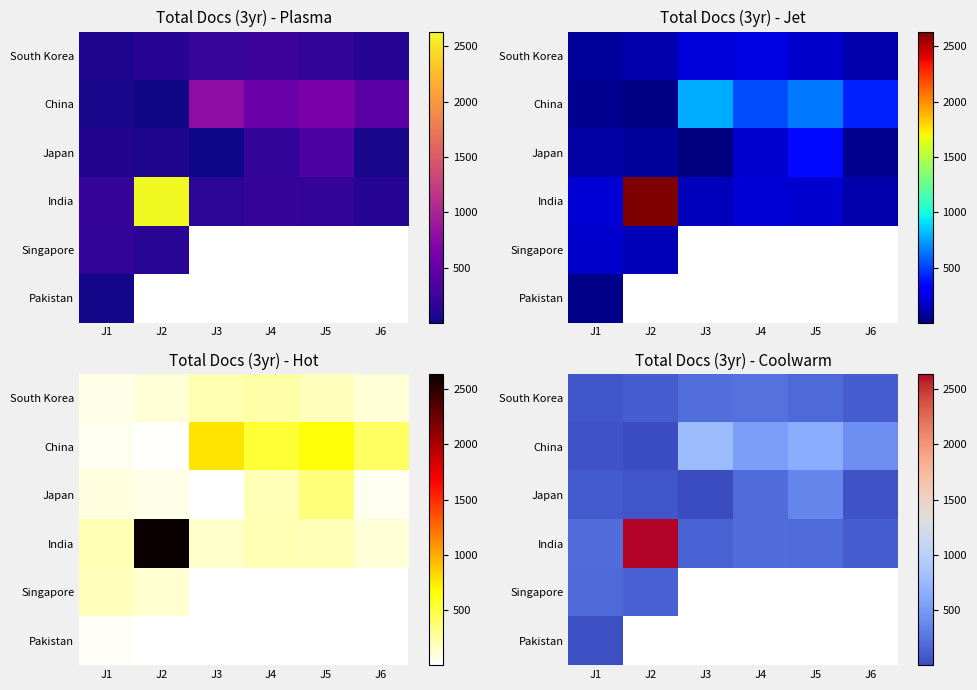

The value of Singapore at J5 is 56. True or false?

False